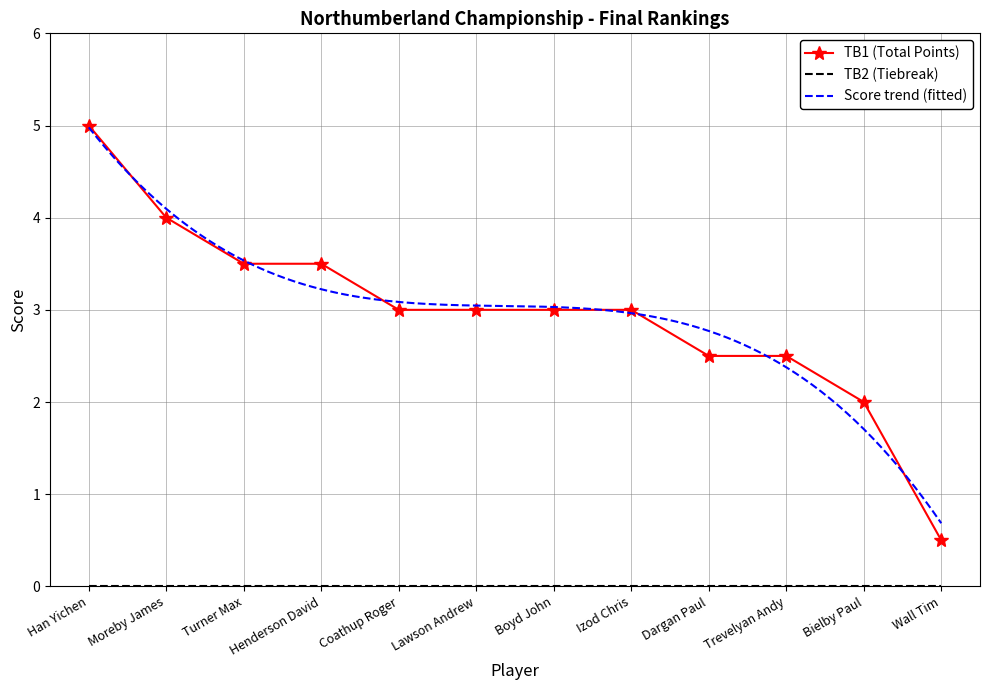

Does the chart have visible grid lines?

Yes